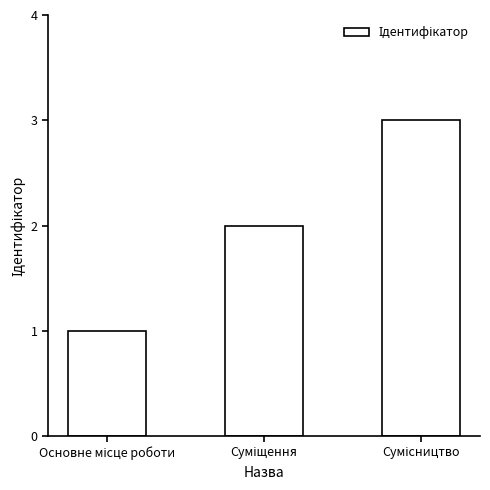

What is the greatest value displayed?

3